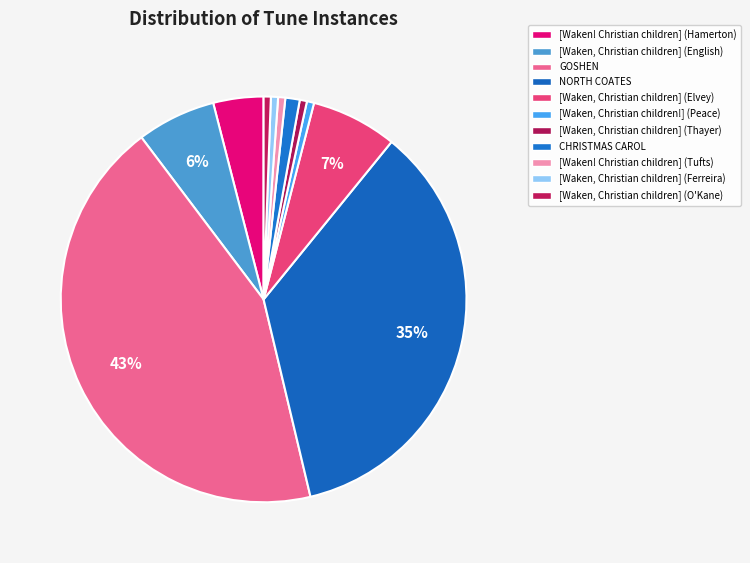

What is the smallest slice in the pie chart?

[Waken, Christian children!] (Peace)